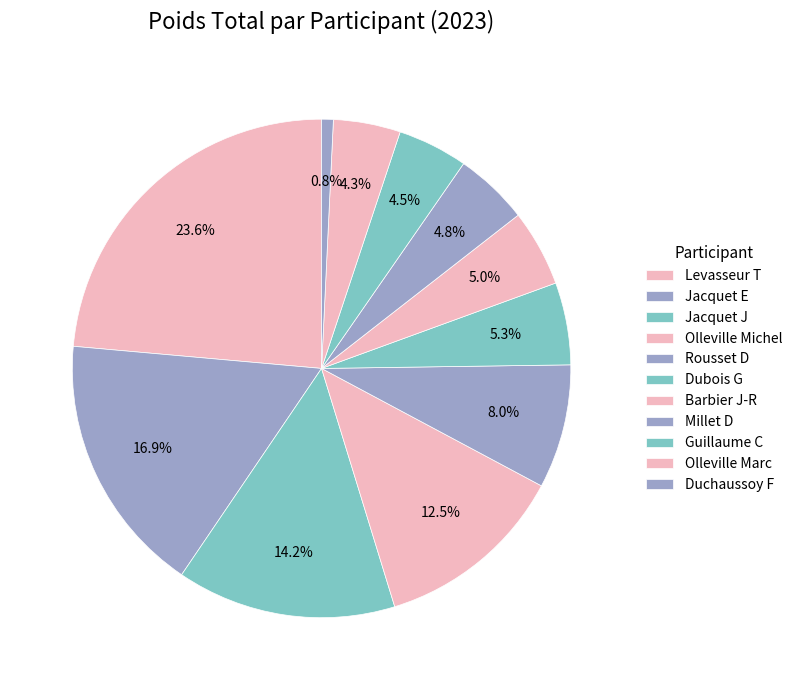

To the nearest percent, what is the difference between the largest and smallest slice percentages?

23%